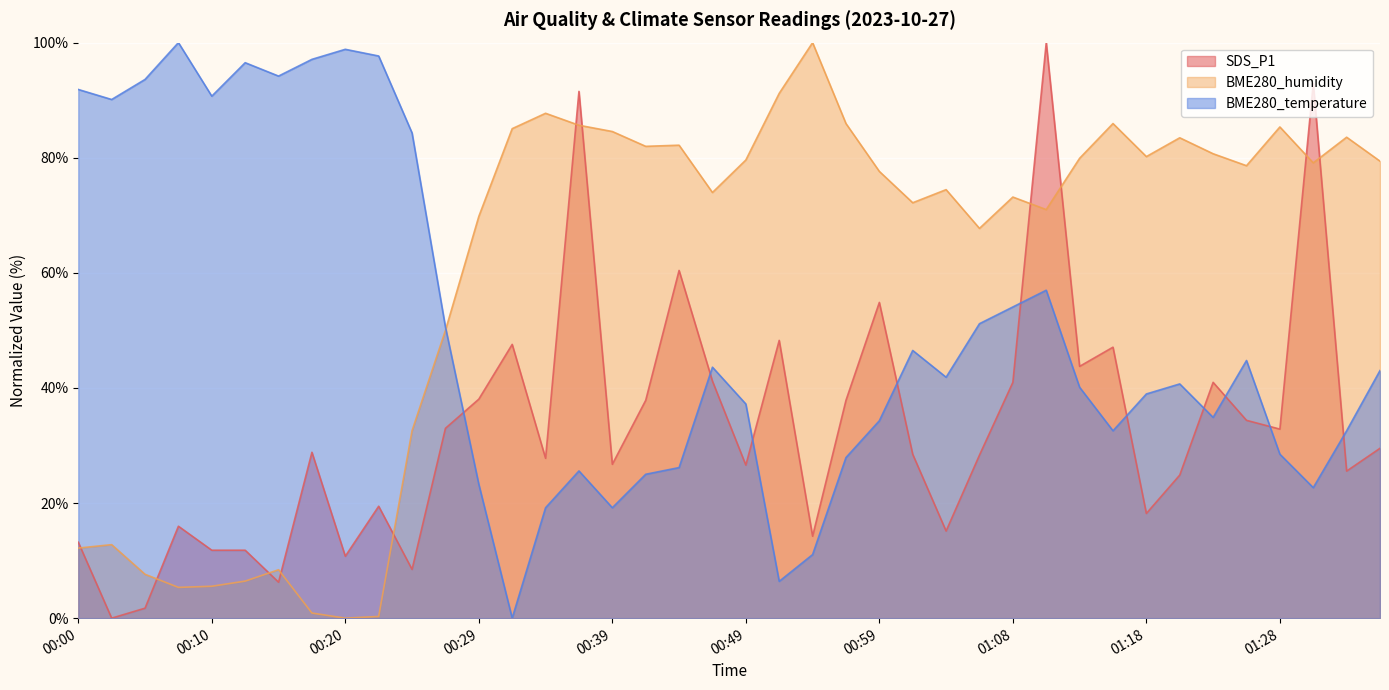

At which category is the sum across all series the highest?

01:11